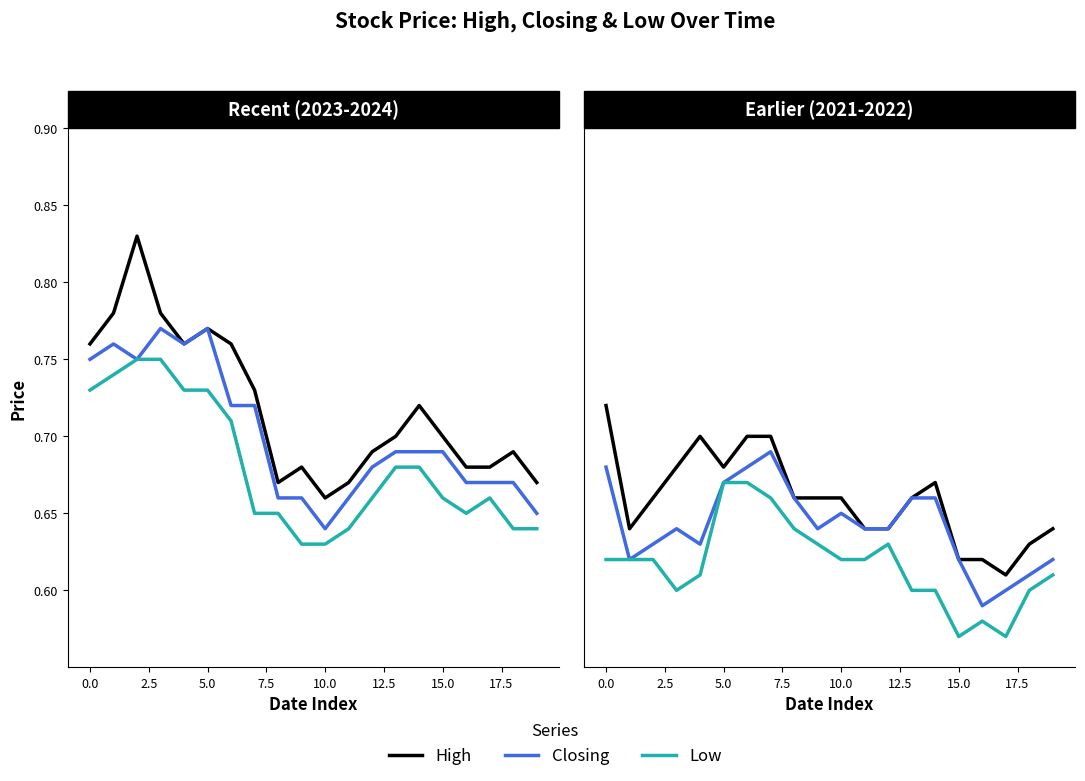

What is the lowest value of the Low series?

0.6